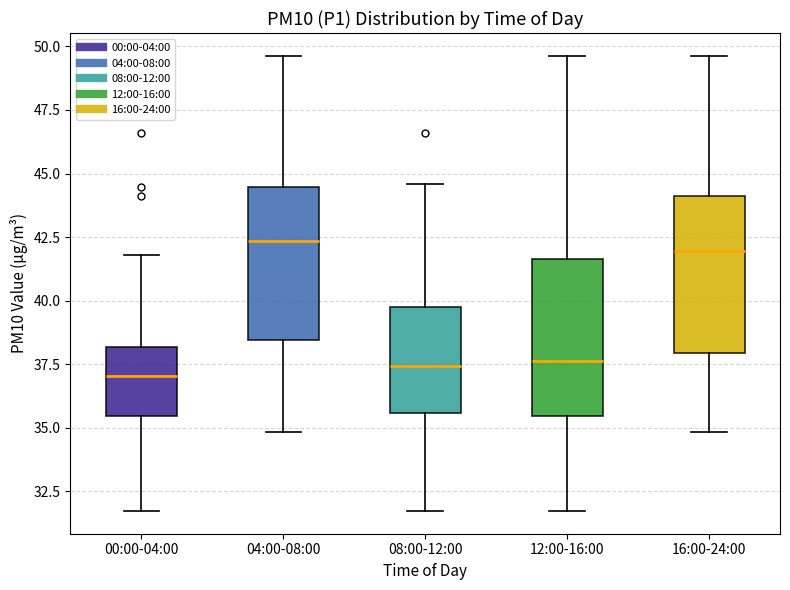

Reading left to right, read every box against the y-axis: the position of its median line, the range the box covers, and the ends of its whiskers. The values are not printed on the chart, so give them approximately, as read against the axis.

00:00-04:00: median 37.0, box 35.5 to 38.0, whiskers 31.5 to 42.0
04:00-08:00: median 42.5, box 38.5 to 44.5, whiskers 35.0 to 49.5
08:00-12:00: median 37.5, box 35.5 to 40.0, whiskers 31.5 to 44.5
12:00-16:00: median 37.5, box 35.5 to 41.5, whiskers 31.5 to 49.5
16:00-24:00: median 42.0, box 38.0 to 44.0, whiskers 35.0 to 49.5